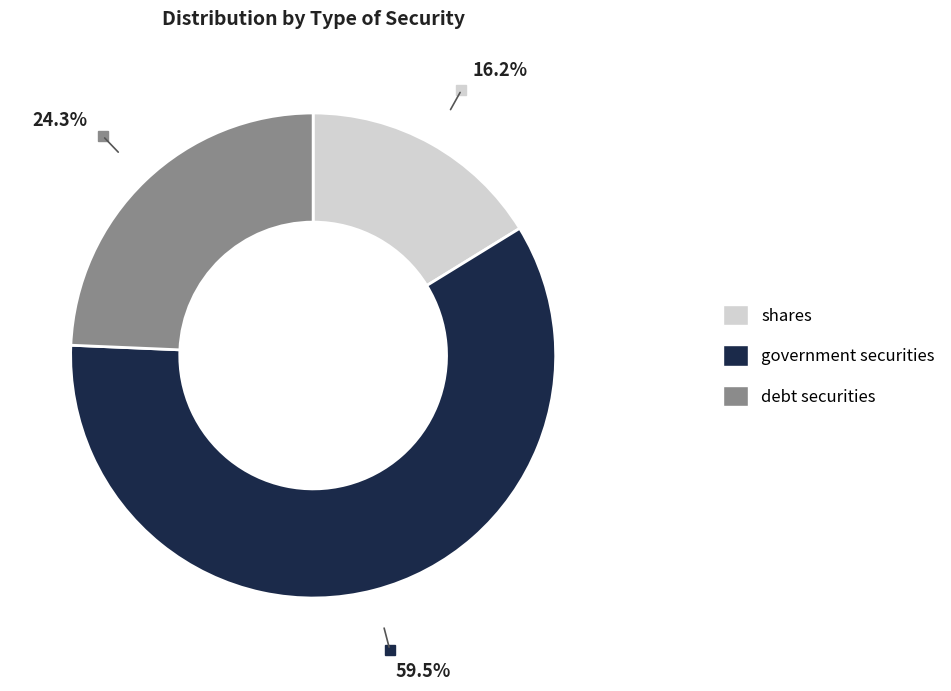

To the nearest percent, what is the difference between the government securities and shares slice percentages?

43%